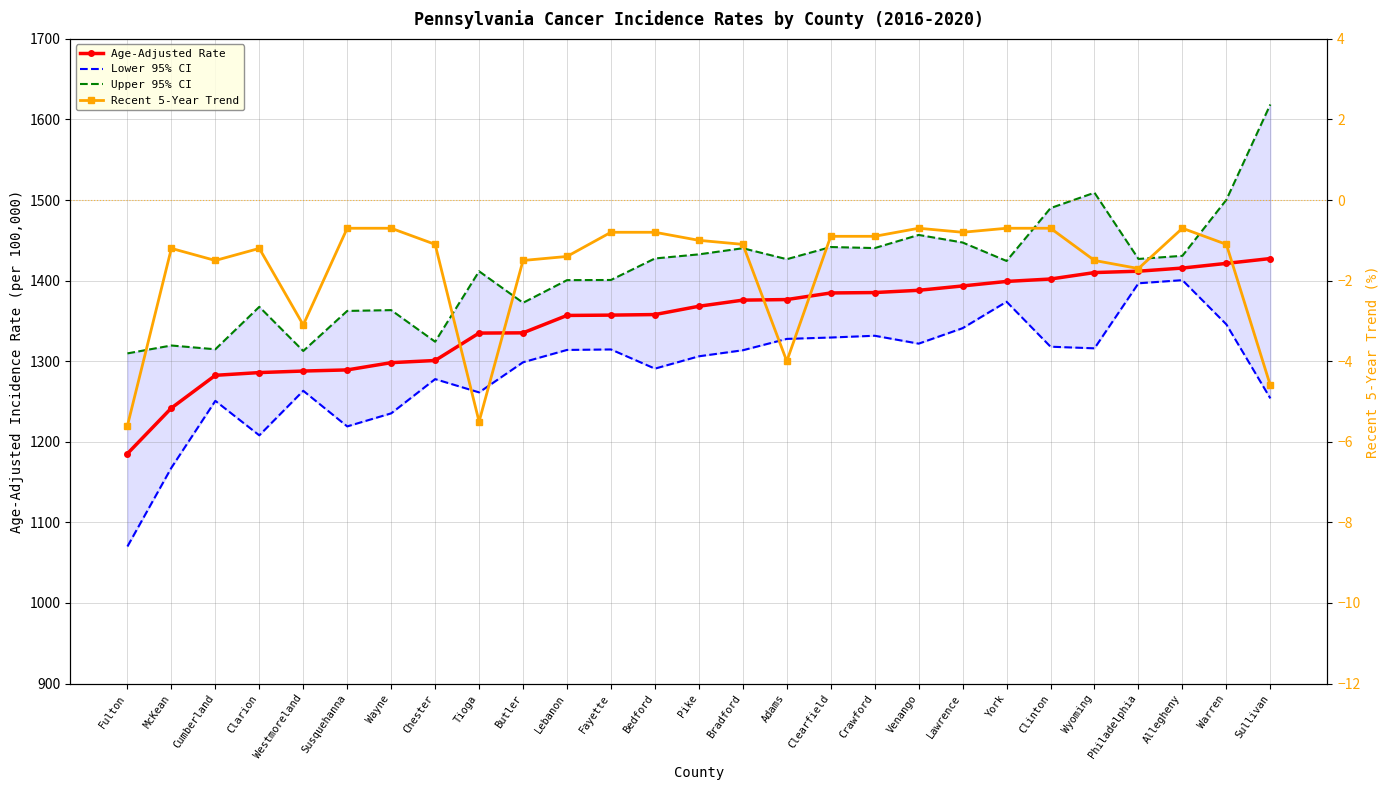

True or false: Recent 5-Year Trend and Age-Adjusted Rate intersect in this chart.

False